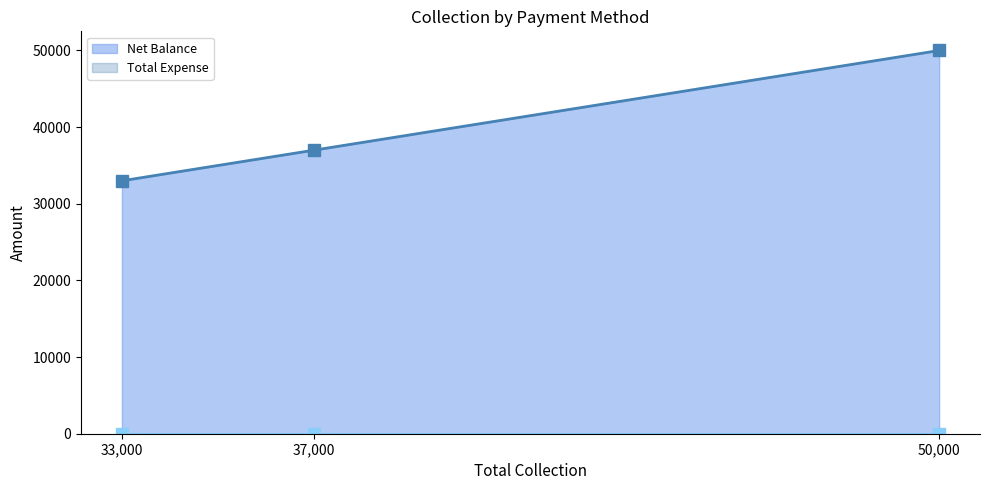

At which label does Net Balance reach its peak?

50,000